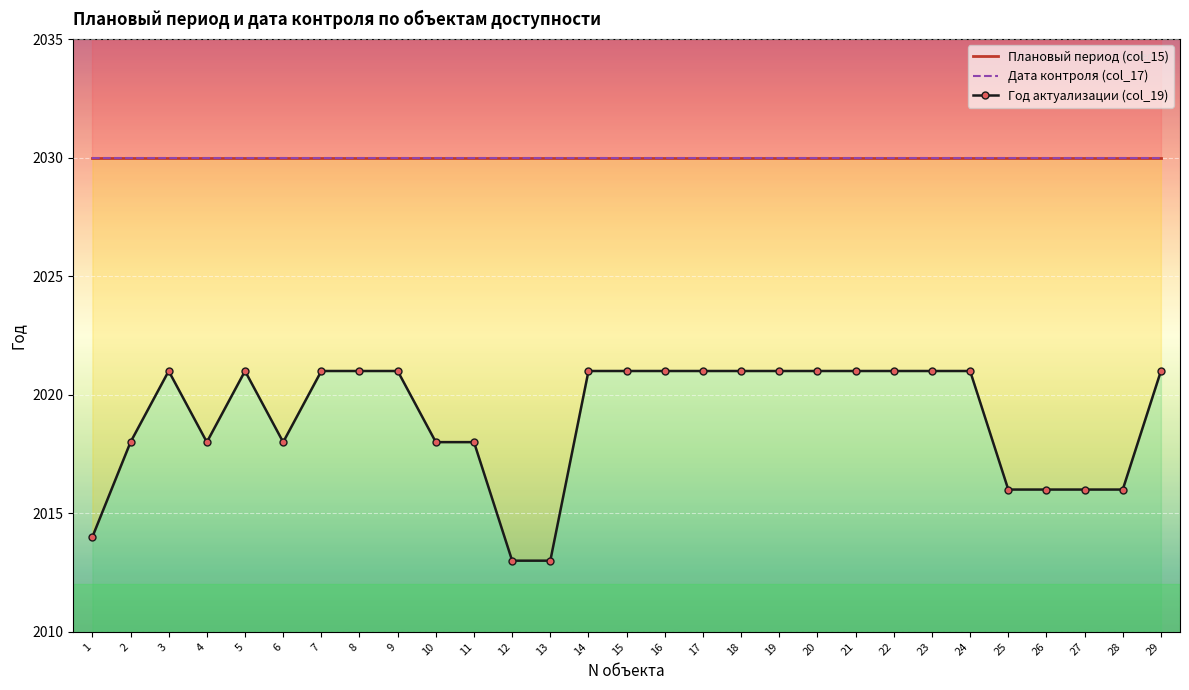

How many data points in Год актуализации (col_19) are less than 2021?

12